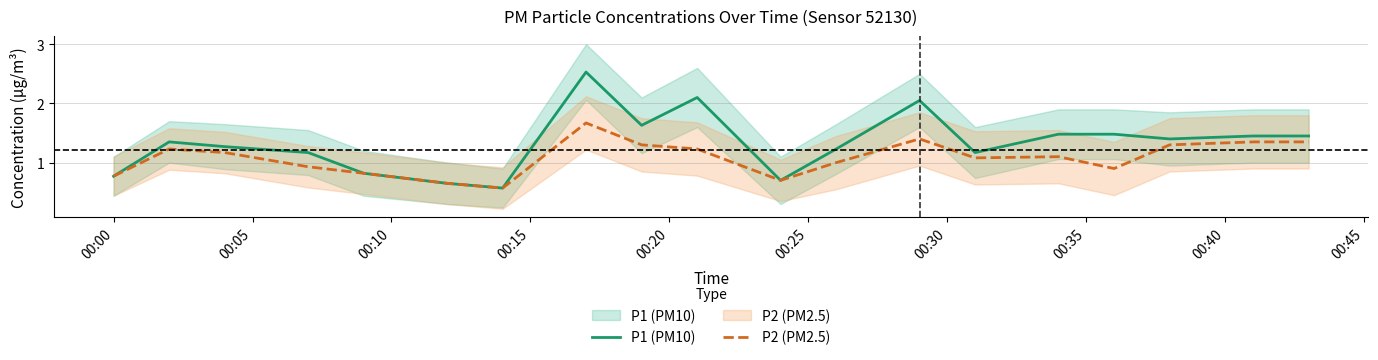

What is the sum of all P2 (PM2.5) values?

20.5